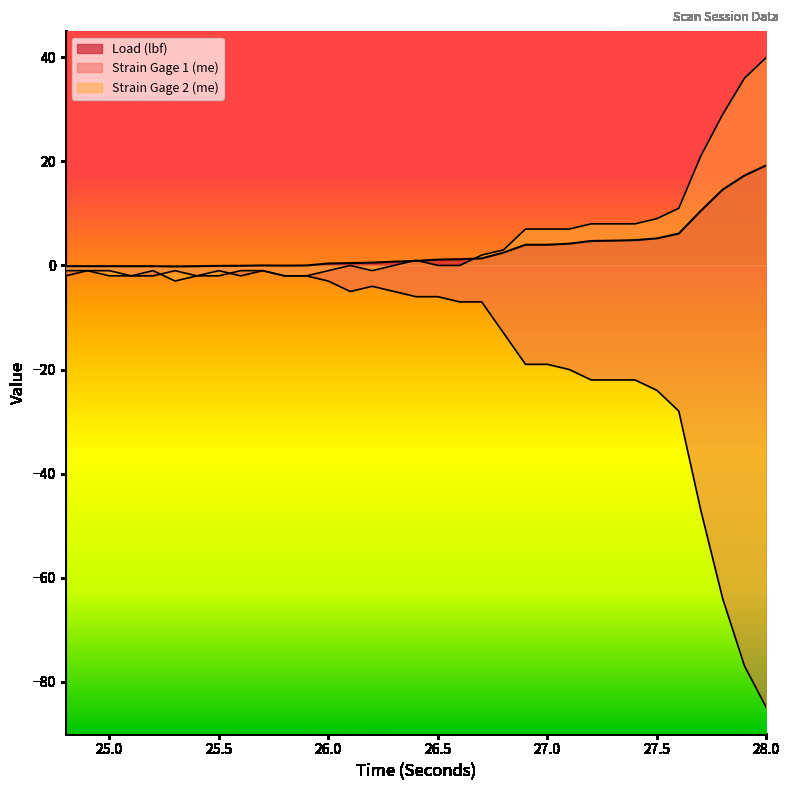

List the series in order of their peak value, lowest first.

Strain Gage 1 (me), Load (lbf), Strain Gage 2 (me)